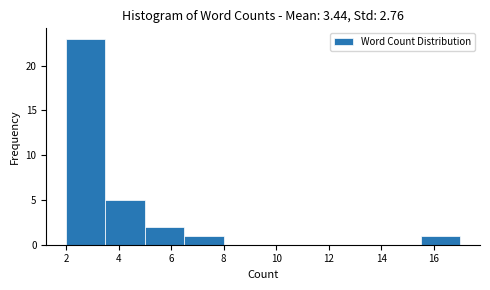

Which range on the x-axis has the tallest bar?

2.0 to 3.5